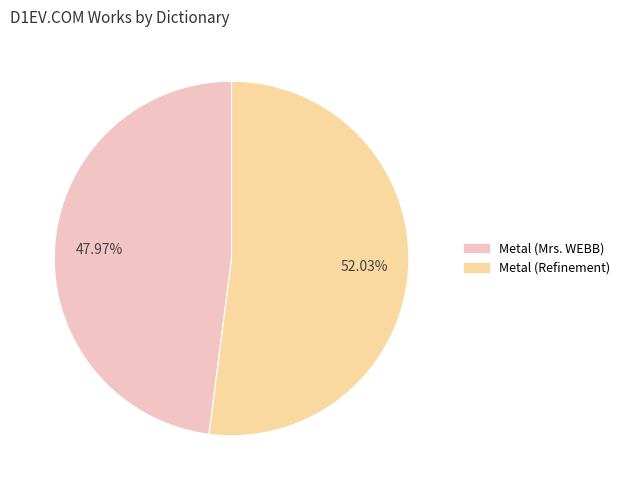

To the nearest percent, what is the combined percentage of Metal (Mrs. WEBB) and Metal (Refinement)?

100%